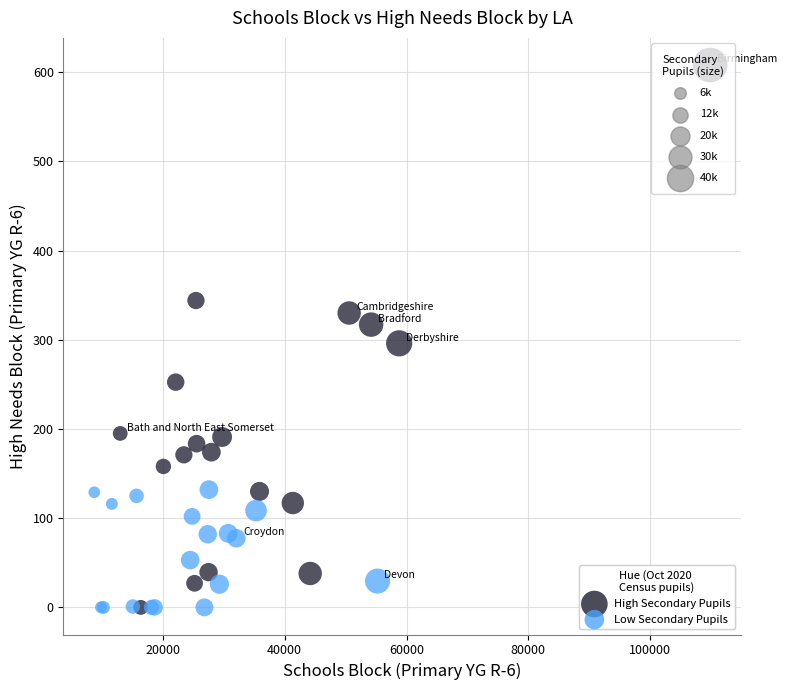

Which series reaches the maximum Y coordinate?

High Secondary Pupils